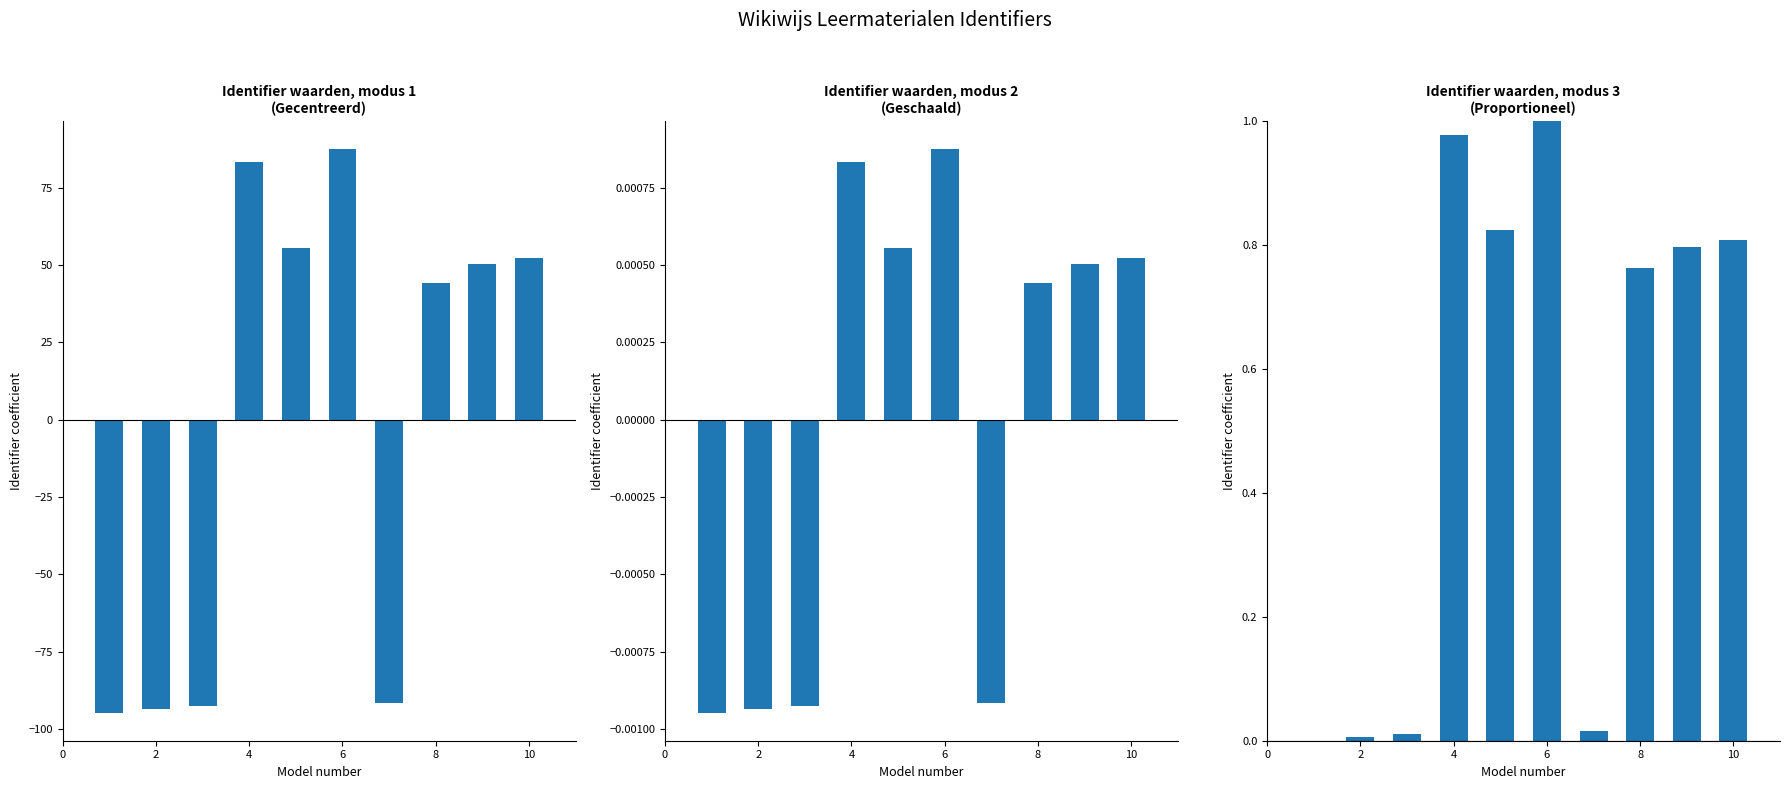

At 4, list the series in order from largest to smallest.

Identifier (centered), Identifier (proportioneel), Identifier (scaled)